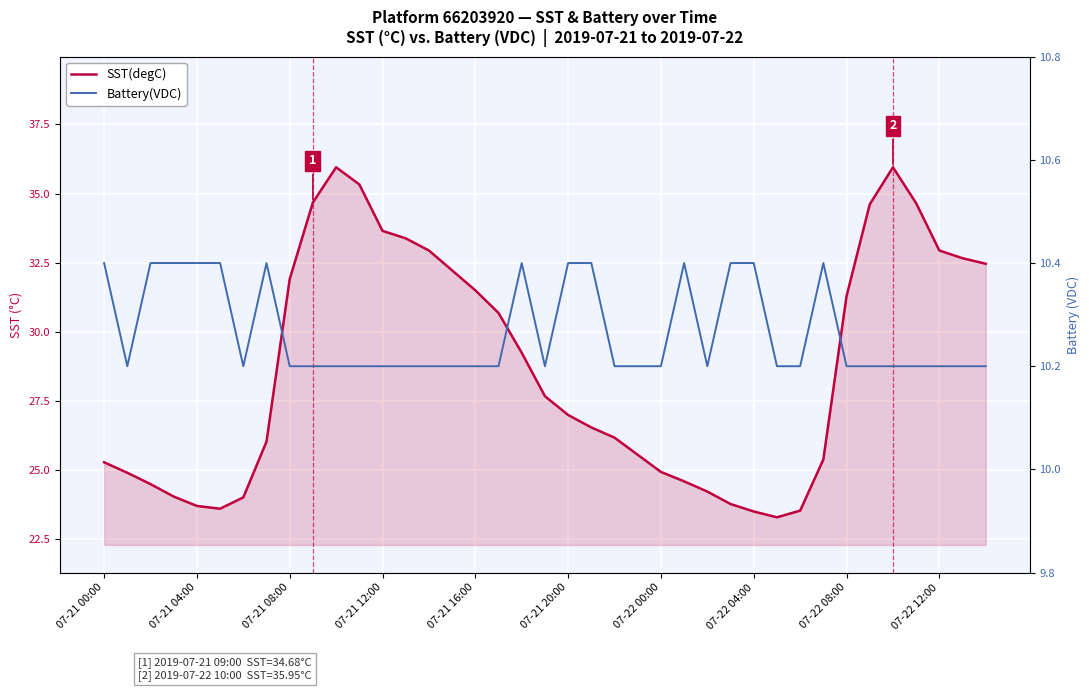

What is the difference between the maximum and second lowest values in the Battery(VDC) series?

0.2